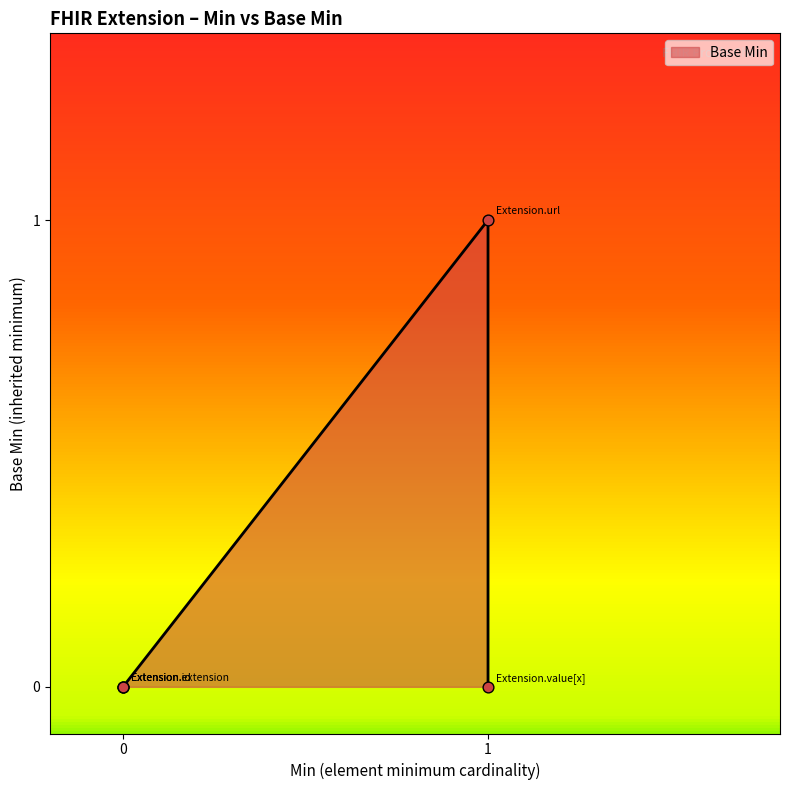

What is the change in value from 0 to 1?

+1